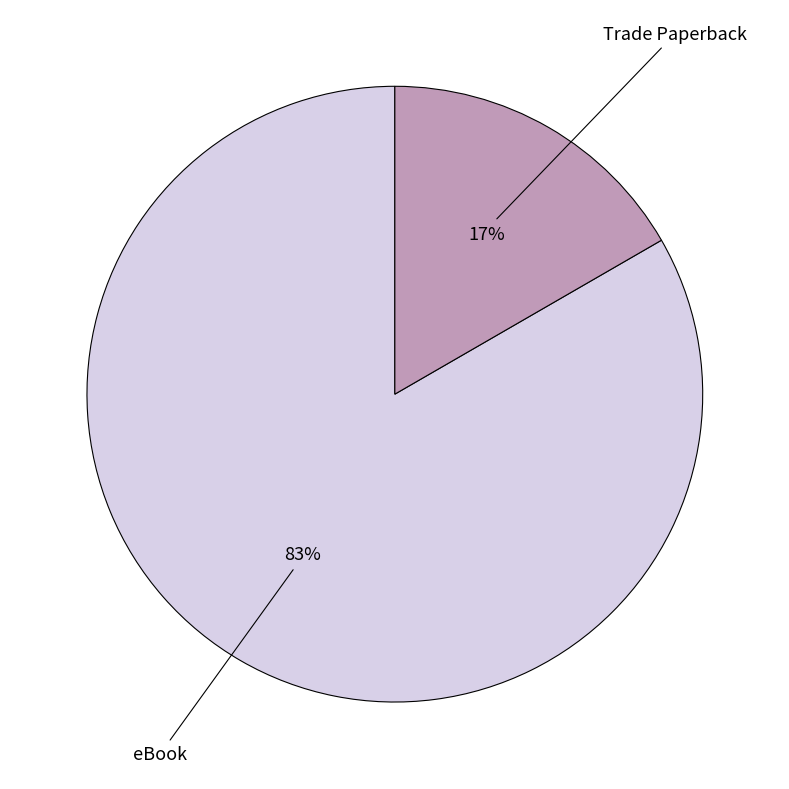

The eBook slice represents 83% of the pie. True or false?

True